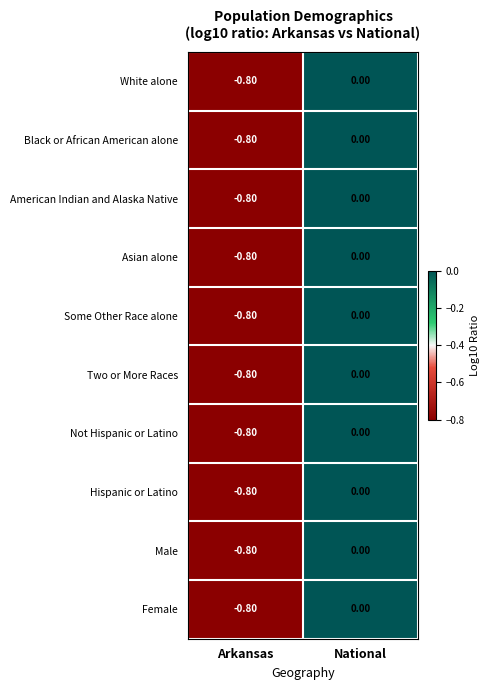

What is the sum of all Female values?

-0.8